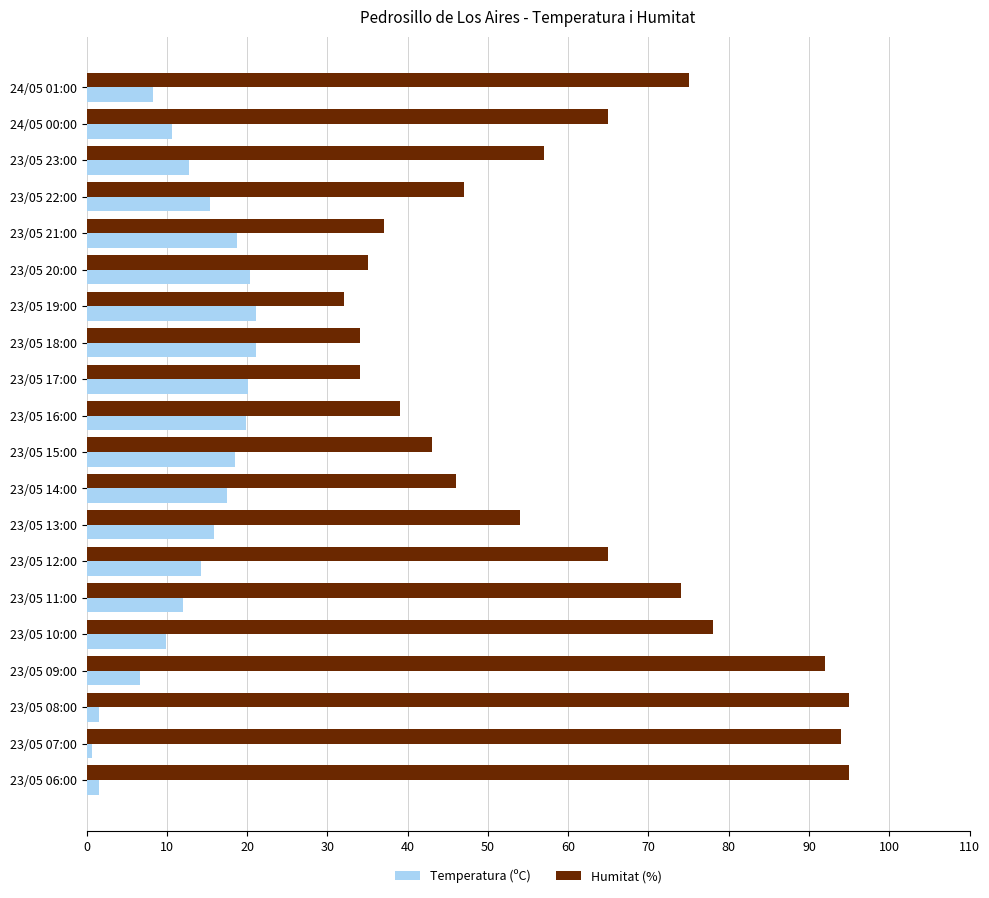

The value of Humitat (%) at 23/05 13:00 is 54.0. True or false?

True